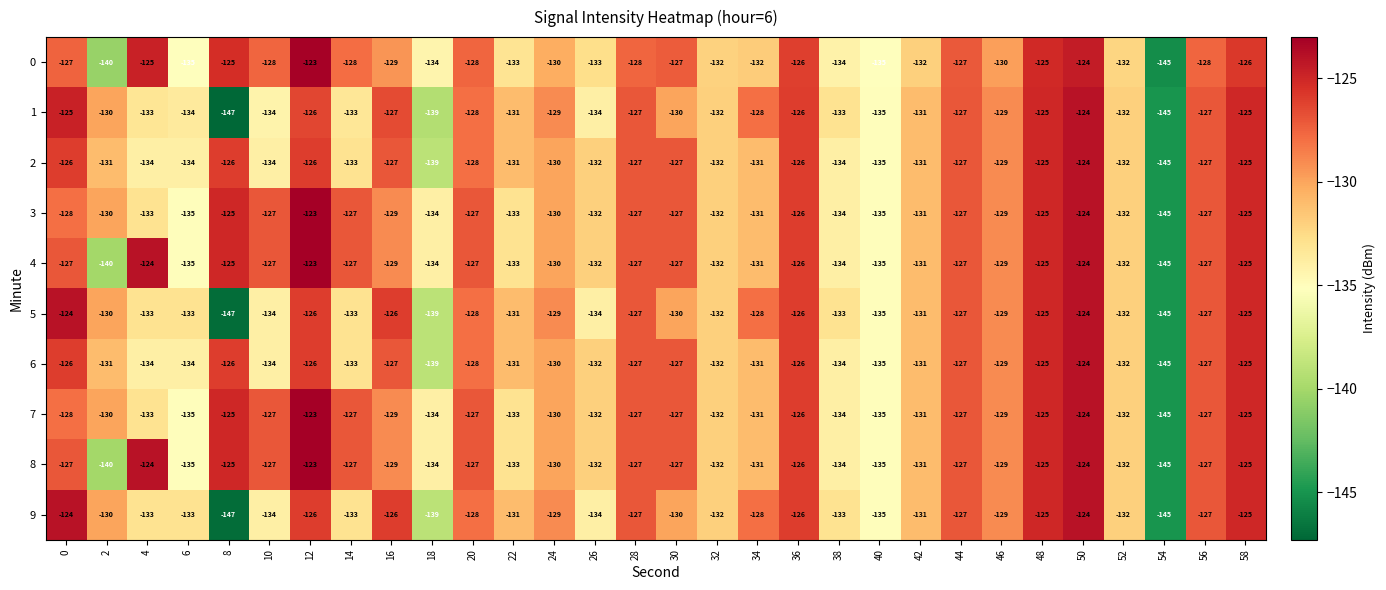

What is the difference between the maximum and minimum values in the 5 series?

23